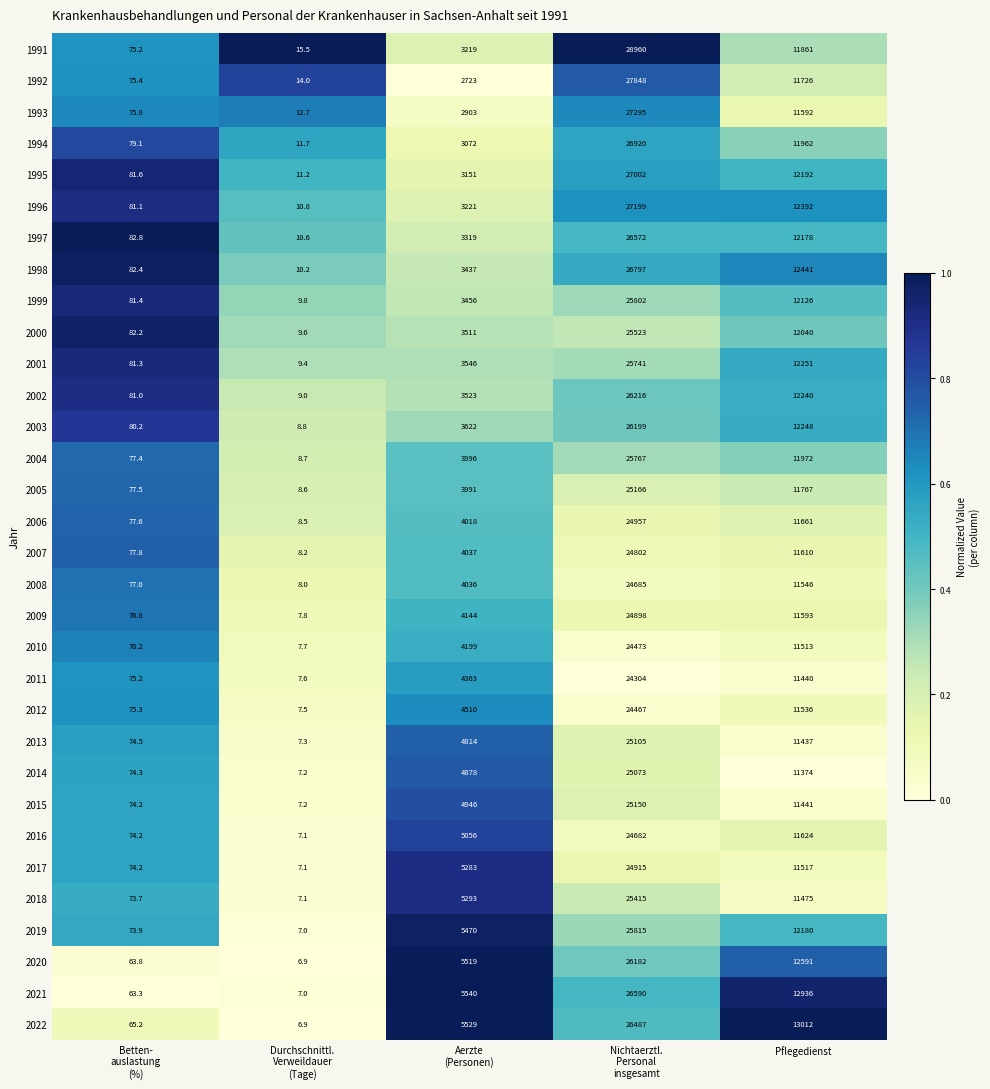

What is the difference between the second highest and second lowest values in the 2003 series?

12167.8